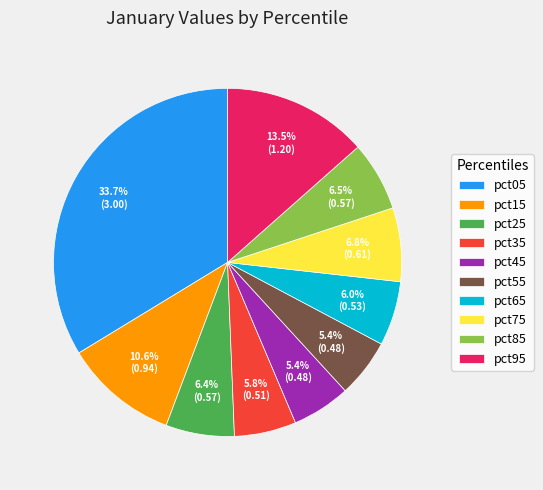

To the nearest percent, what portion does pct45 represent?

5%